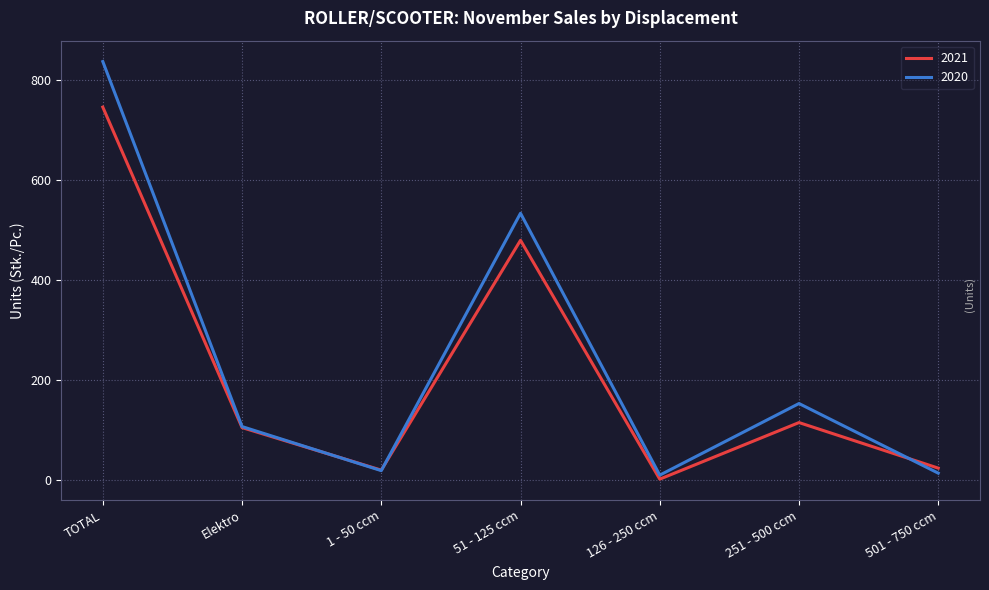

Which category has the highest value across all series?

TOTAL